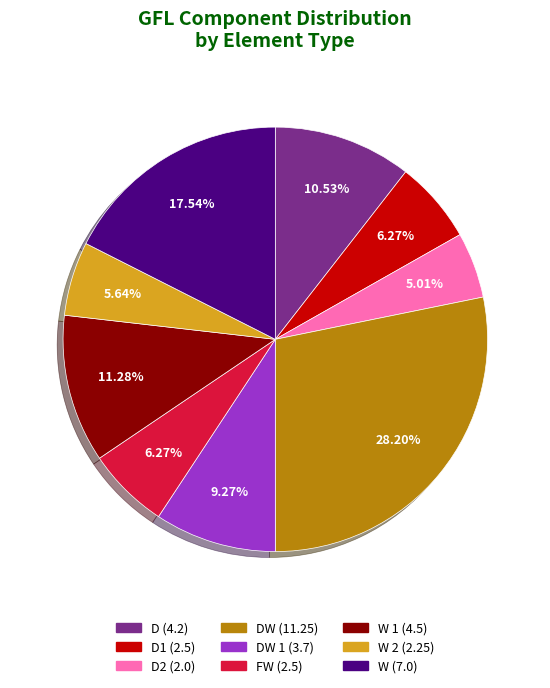

Count the number of slices in the pie.

9